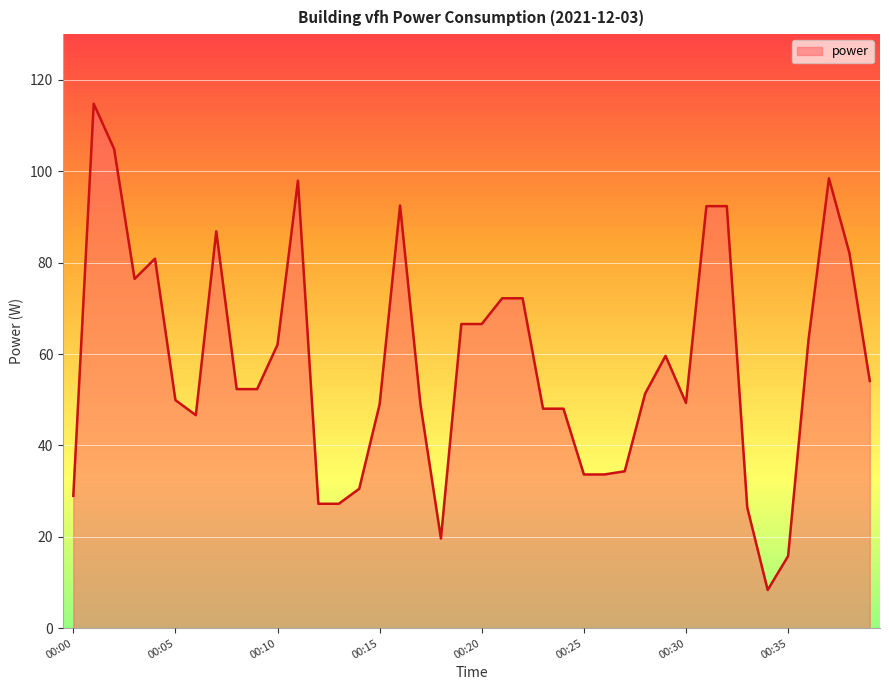

What is the difference between the maximum and minimum values?

106.4